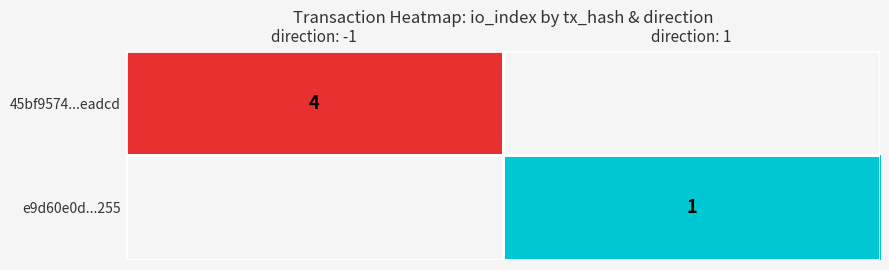

How many series are shown in this chart?

2